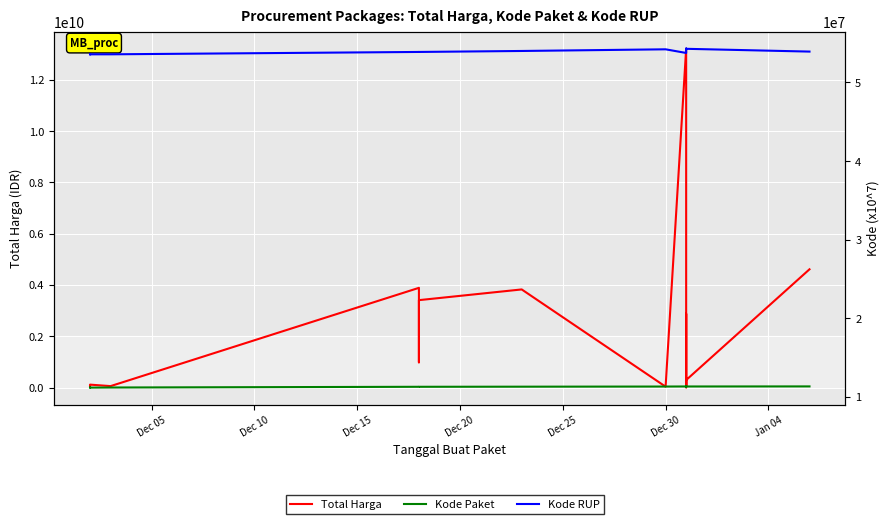

What is the difference between the maximum and minimum values in the Kode RUP series?

724603